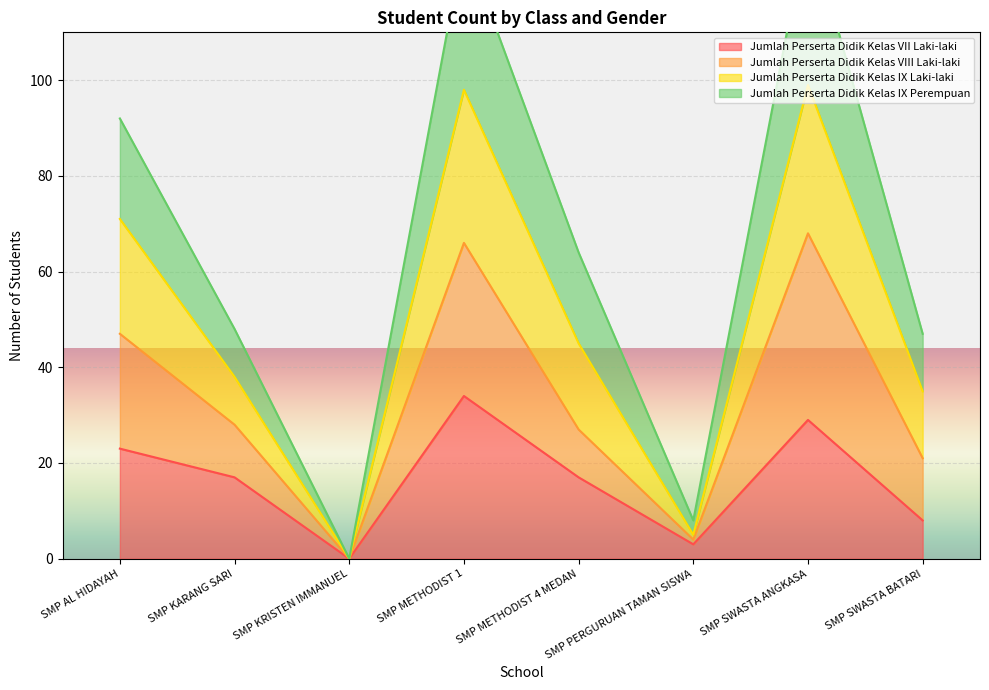

Rank the series by their average value, from lowest to highest.

Jumlah Perserta Didik Kelas VII Laki-laki, Jumlah Perserta Didik Kelas VIII Laki-laki, Jumlah Perserta Didik Kelas IX Perempuan, Jumlah Perserta Didik Kelas IX Laki-laki